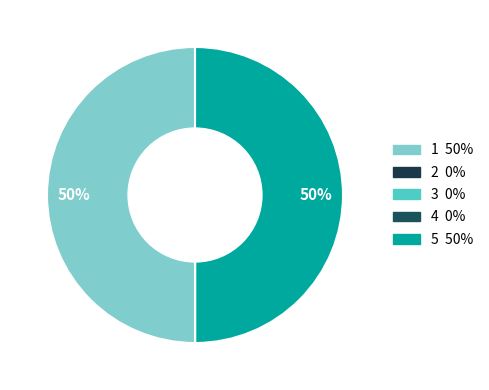

Count the number of slices in the pie.

5